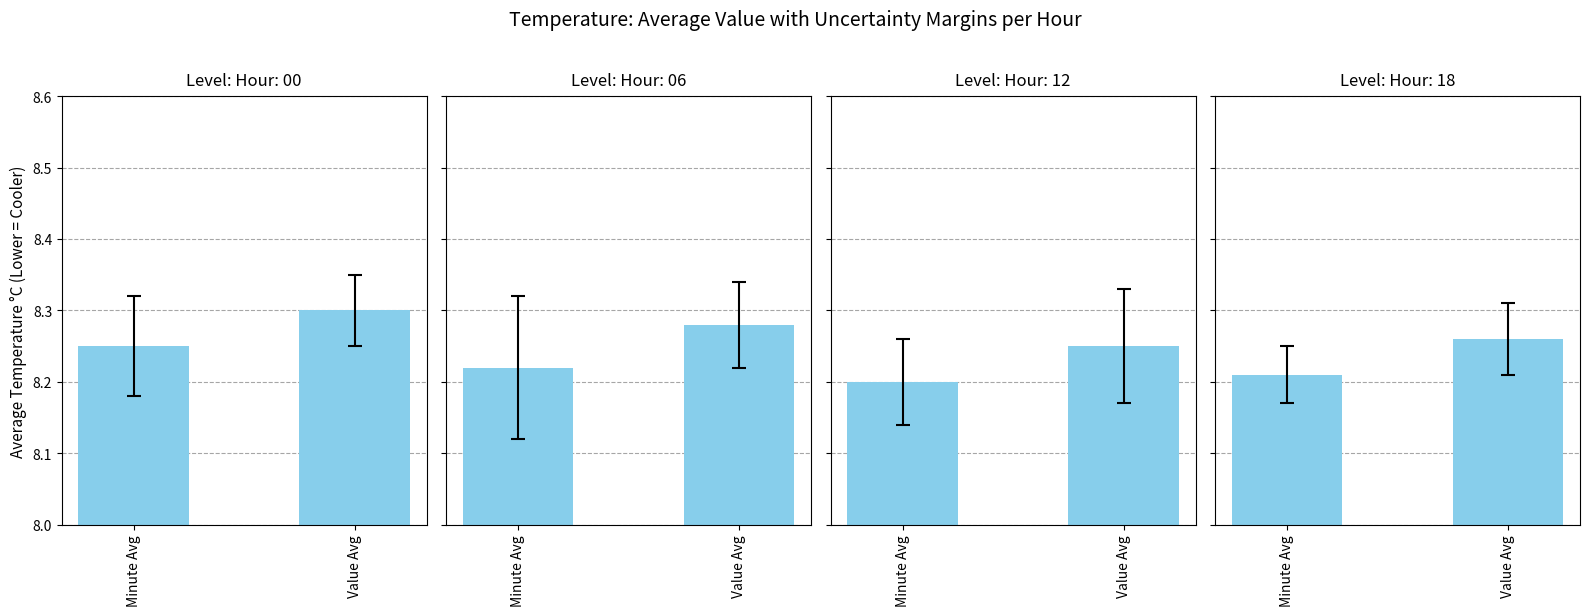

What is the minimum value shown in the chart?

8.2